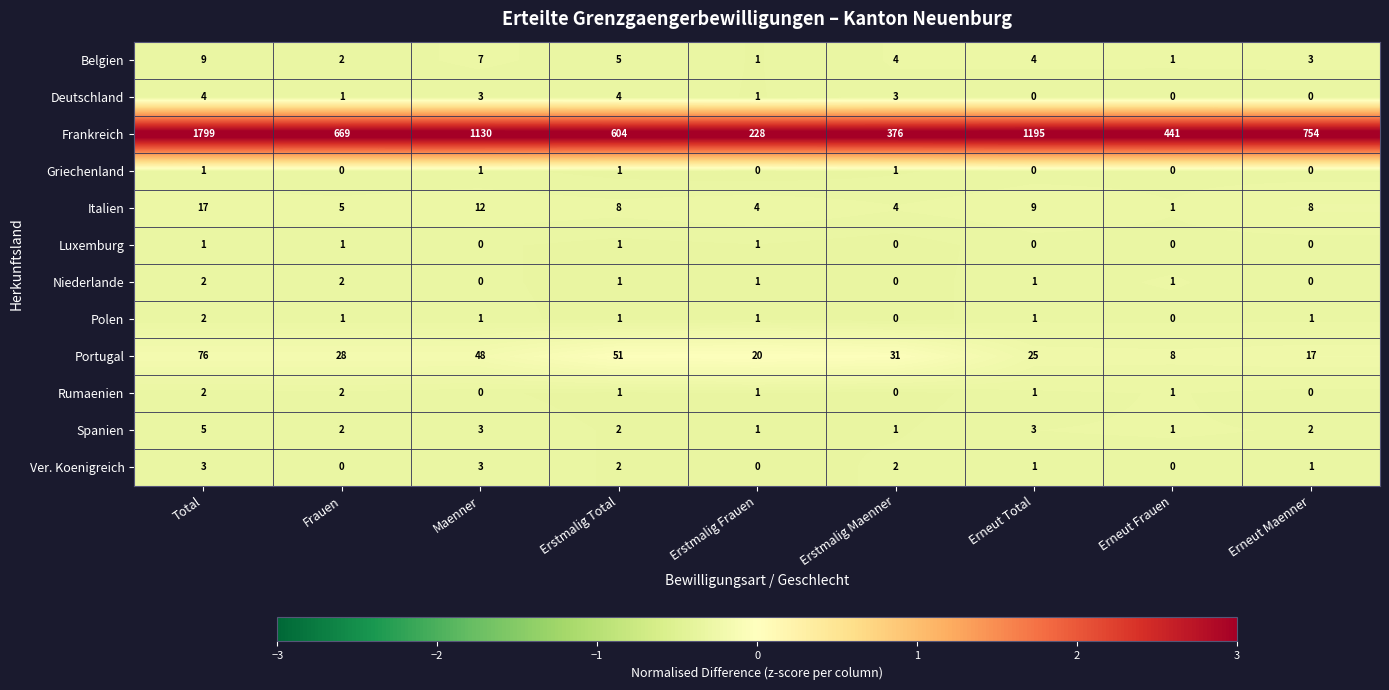

What is the average value of the Portugal series?

34